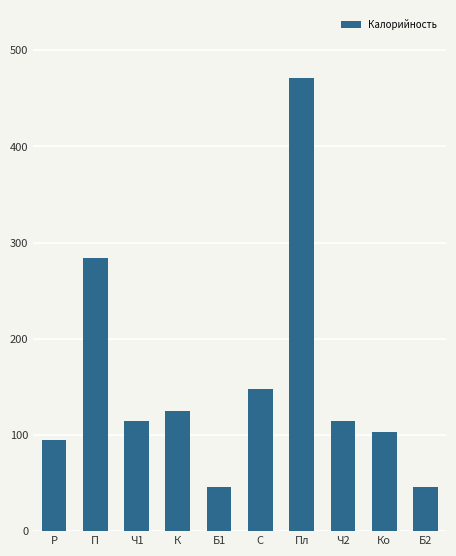

At which label does the data first exceed 114?

П